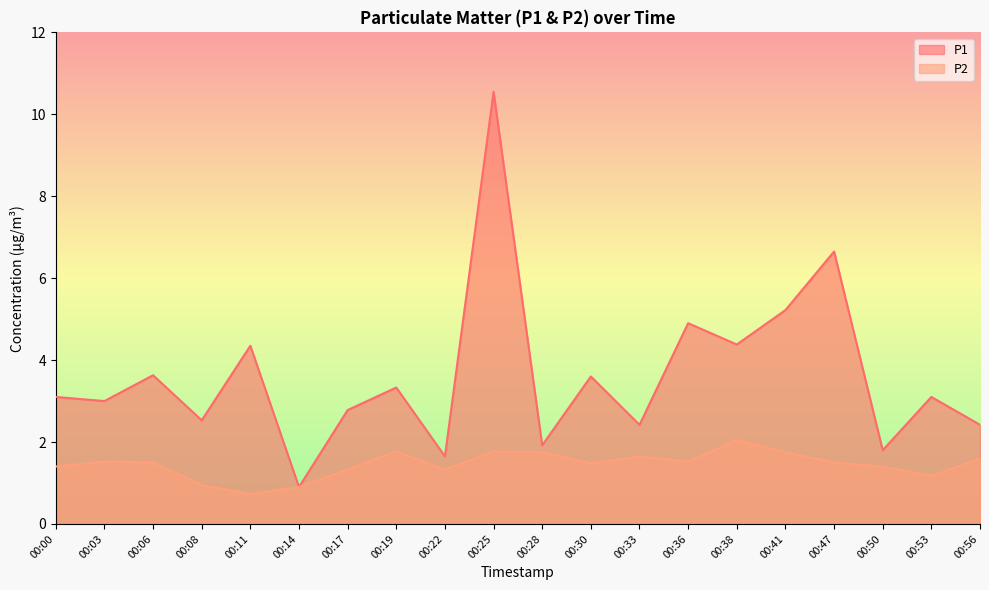

What is the lowest value of the P1 series?

0.9